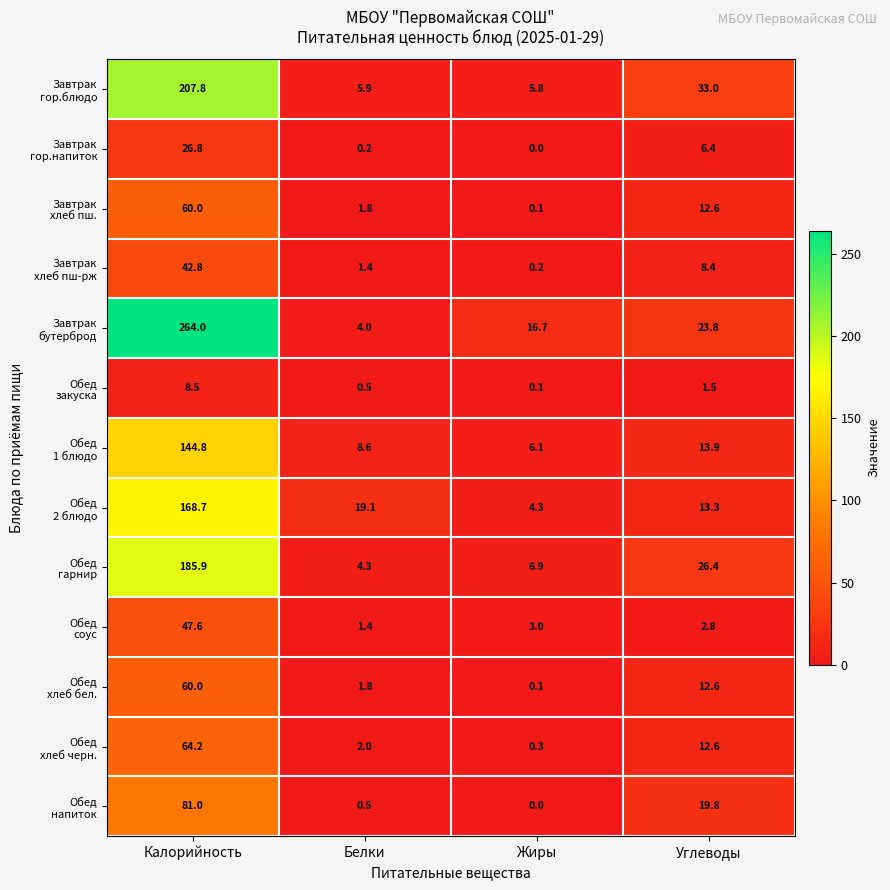

How many series are shown in this chart?

13